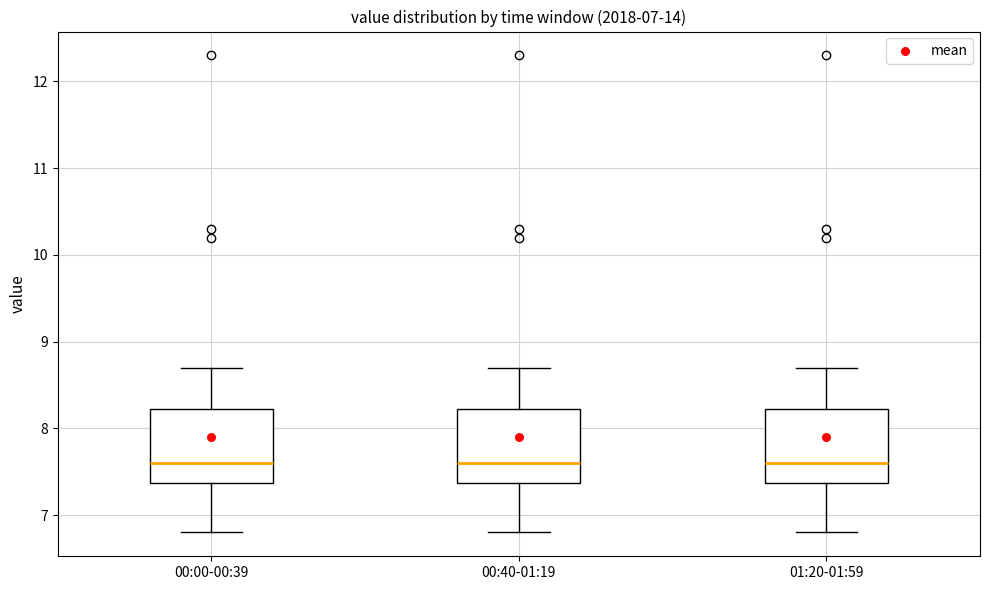

Reading left to right, transcribe this box plot: for each box, give where its median line is, the range the box spans, and where its two whiskers end, as read against the y-axis. The values are not printed on the chart, so give them approximately, as read against the axis.

00:00-00:39: median 7.6, box 7.4 to 8.2, whiskers 6.8 to 8.7
00:40-01:19: median 7.6, box 7.4 to 8.2, whiskers 6.8 to 8.7
01:20-01:59: median 7.6, box 7.4 to 8.2, whiskers 6.8 to 8.7